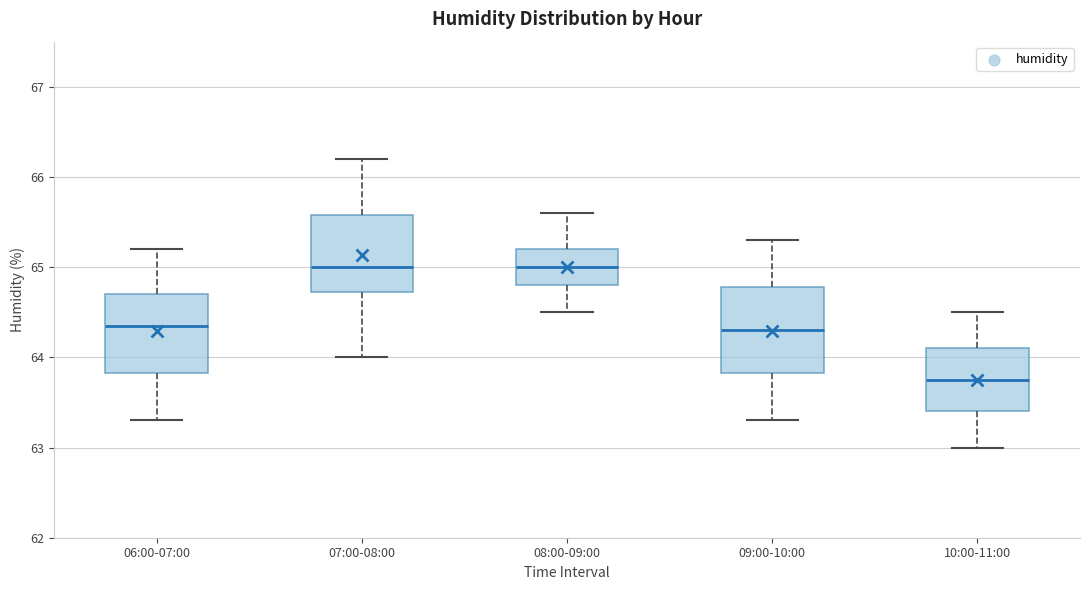

Which box's median line is the lowest?

10:00-11:00